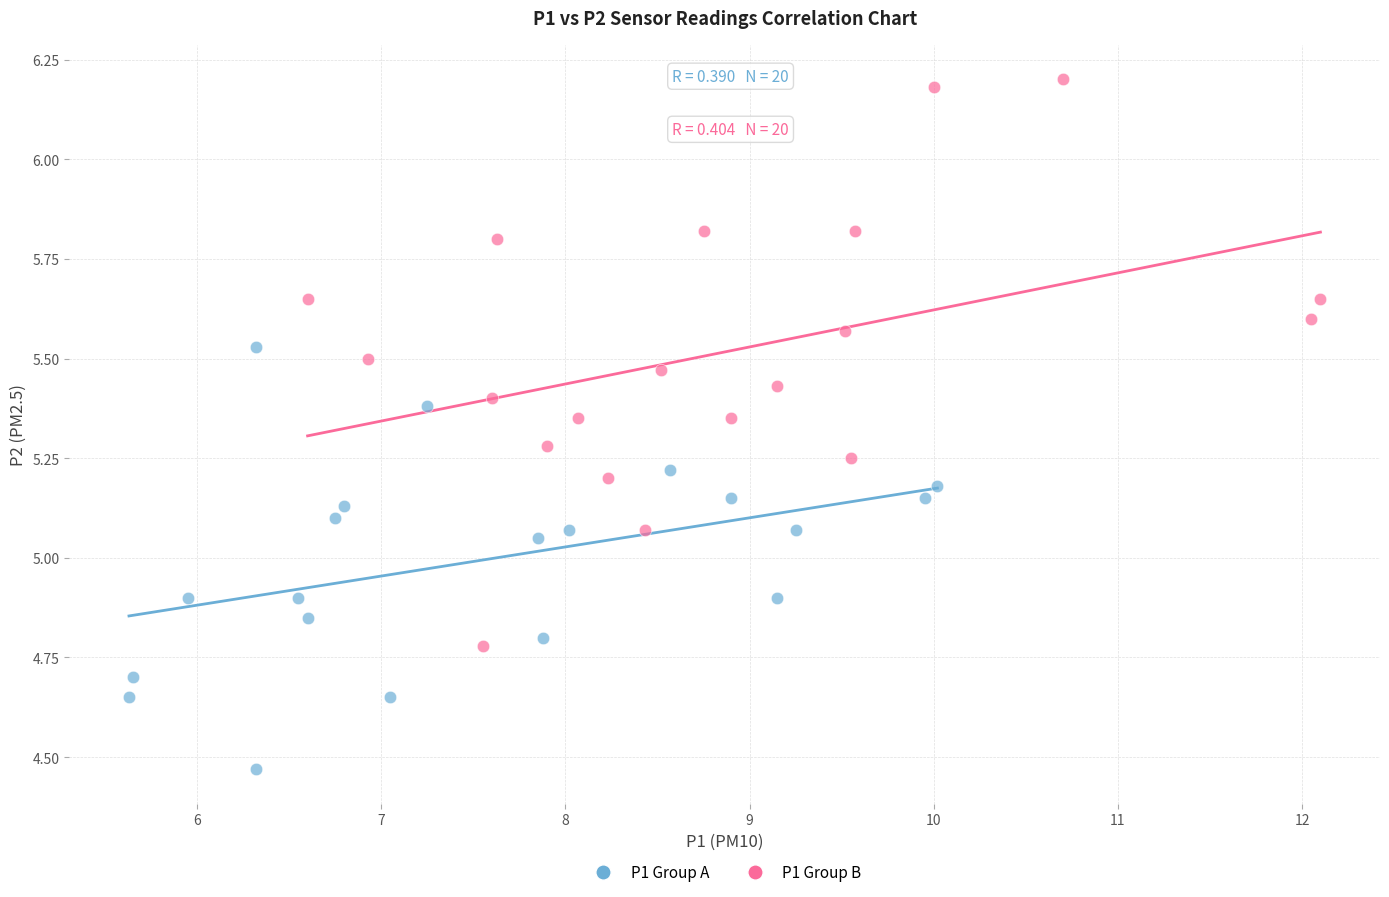

Which series contains the lowest Y value?

P1 Group A